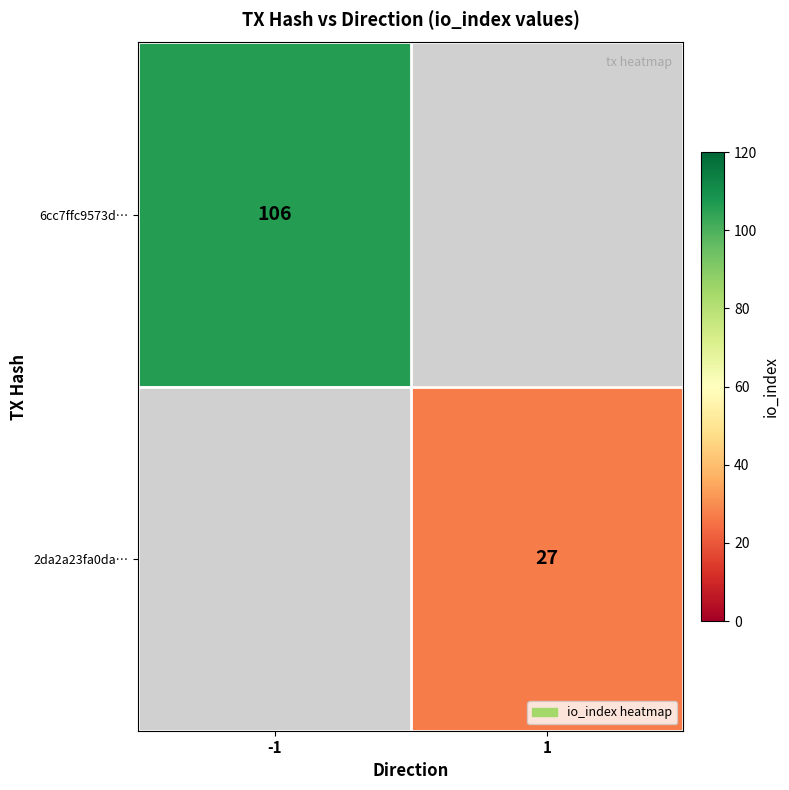

Which category has the lowest value across all series?

1